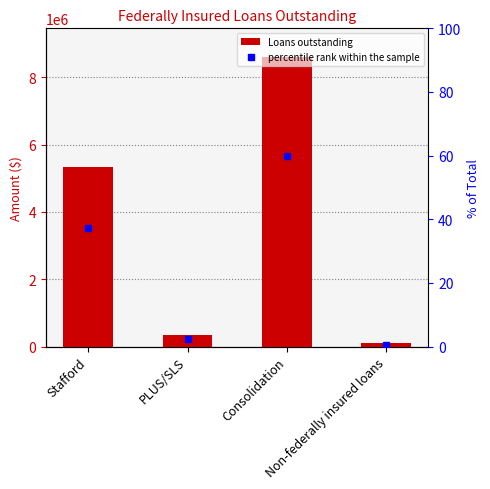

What is the average value of the percentile rank within the sample series?

25.0